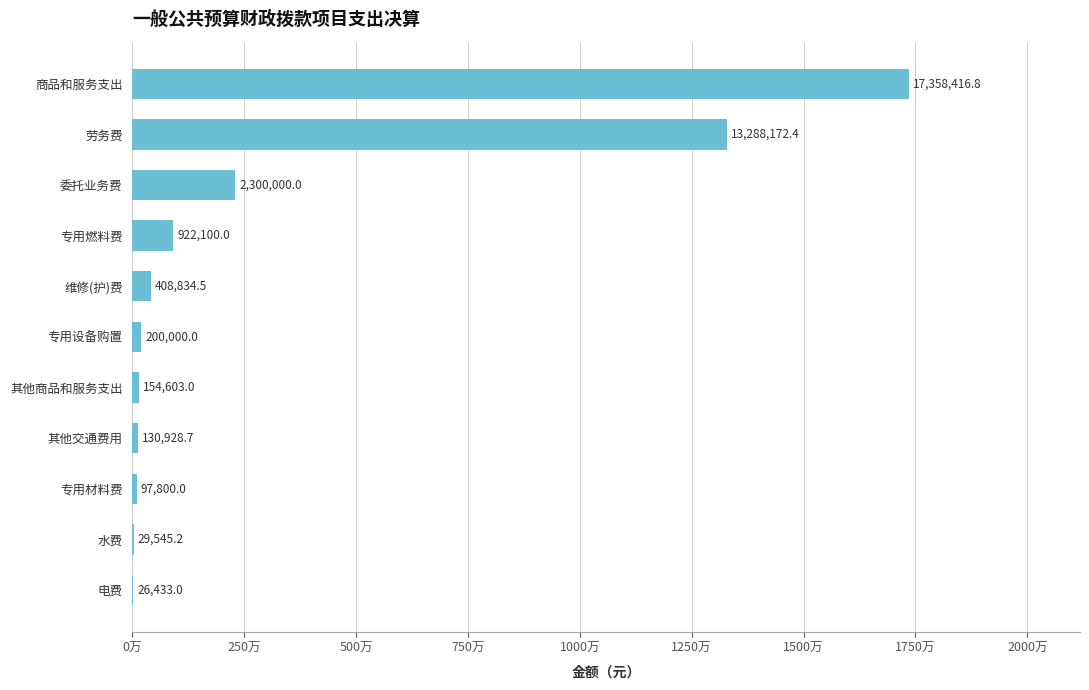

Are the bars horizontal?

Yes